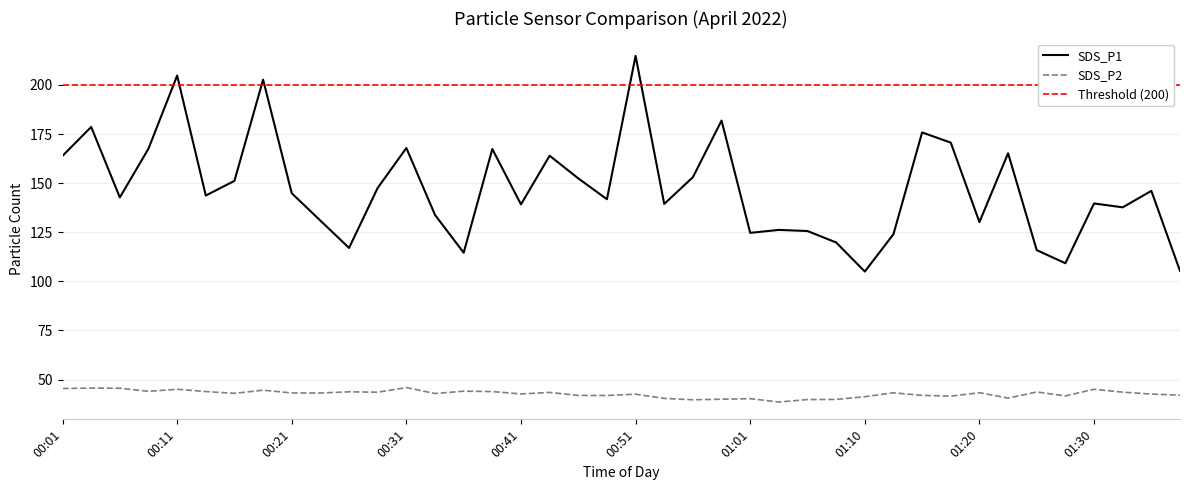

What are all the series names shown in the legend?

SDS_P1, SDS_P2